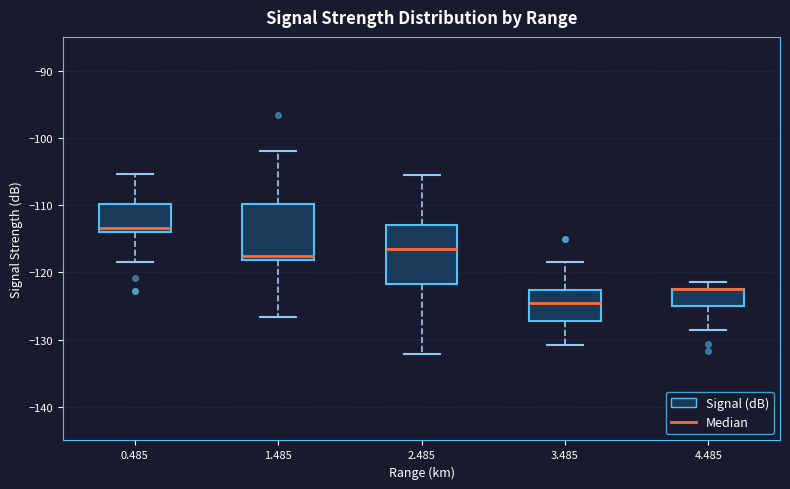

Reading left to right, read every box against the y-axis: the position of its median line, the range the box covers, and the ends of its whiskers. The values are not printed on the chart, so give them approximately, as read against the axis.

0.485: median -113, box -114 to -110, whiskers -118 to -105
1.485: median -118 (just above the box's lower edge), box -118 to -110, whiskers -127 to -102
2.485: median -116, box -122 to -113, whiskers -132 to -106
3.485: median -125, box -127 to -123, whiskers -131 to -118
4.485: median -122 (drawn on the box's upper edge), box -125 to -122, whiskers -129 to -121